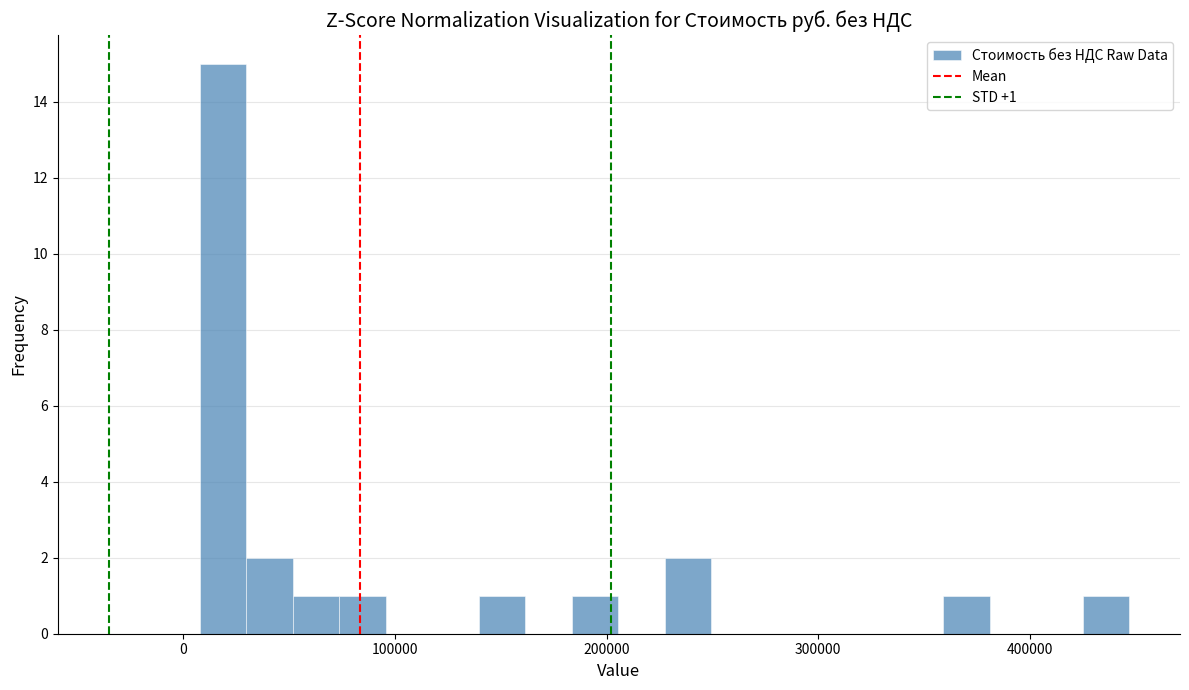

Around what value on the x-axis is the tallest bar? Give the approximate position of its centre, as read against the axis.

20000